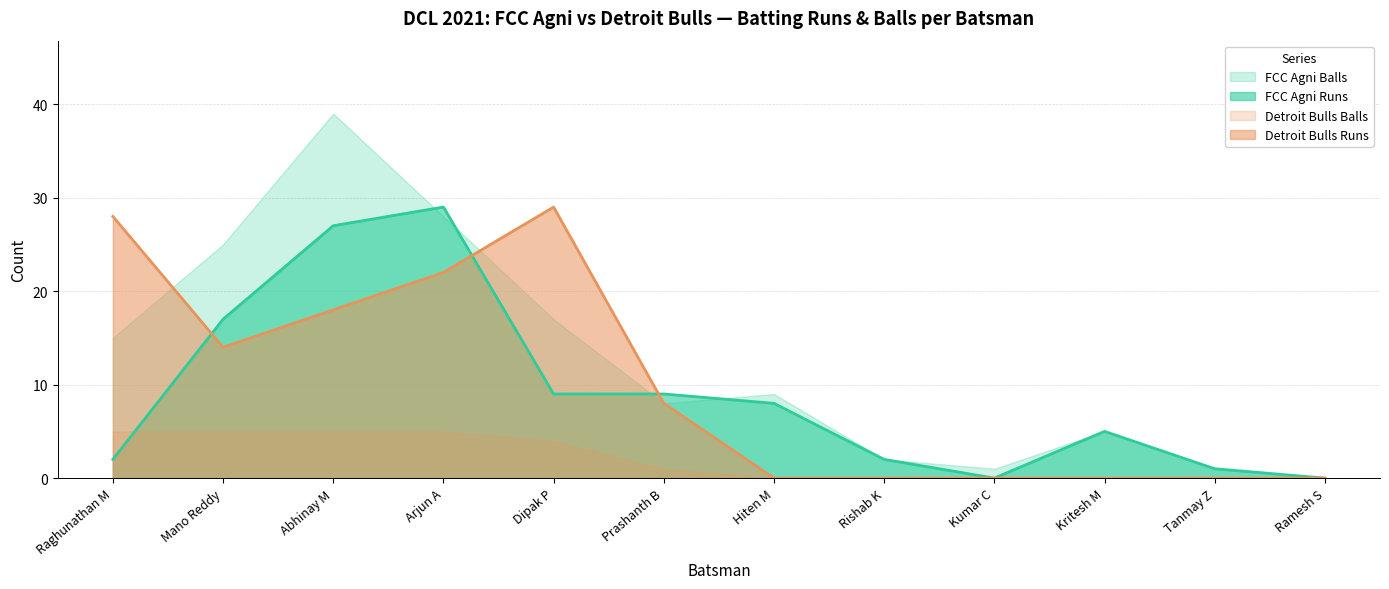

Which series has the largest range (max minus min)?

FCC Agni Balls